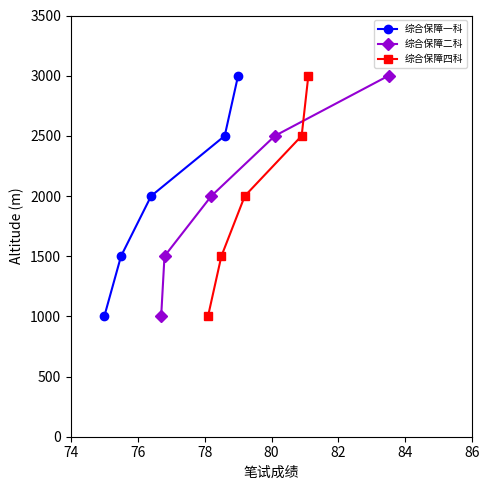

What is the lowest value of the 综合保障四科 series?

1000